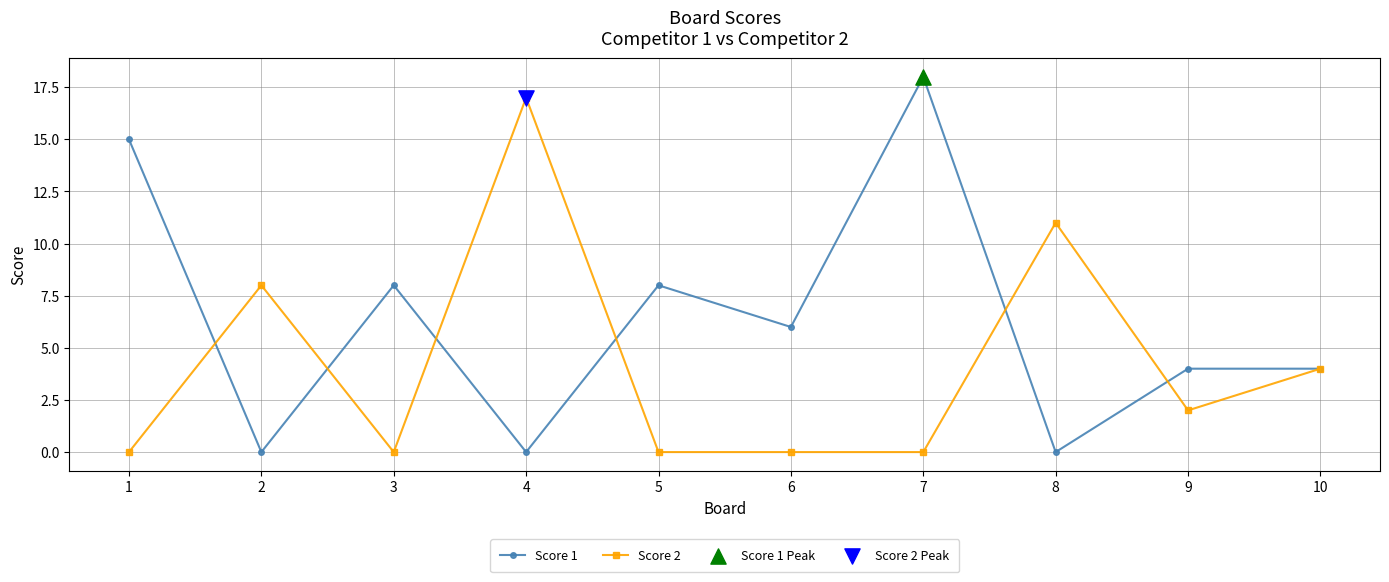

Which series has the largest total across all categories?

Score 1